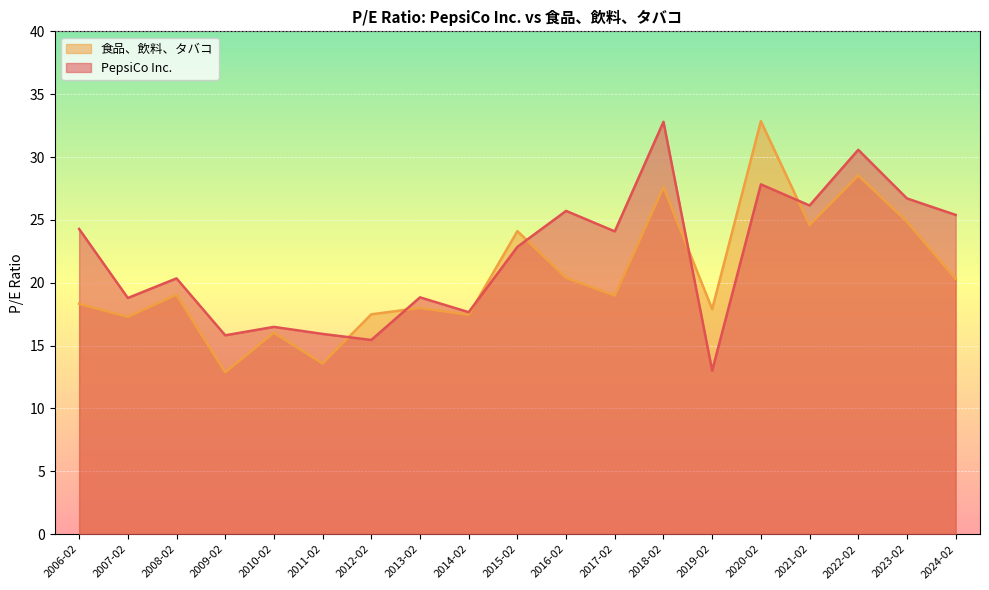

How many data points in 食品、飲料、タバコ are above 18?

11